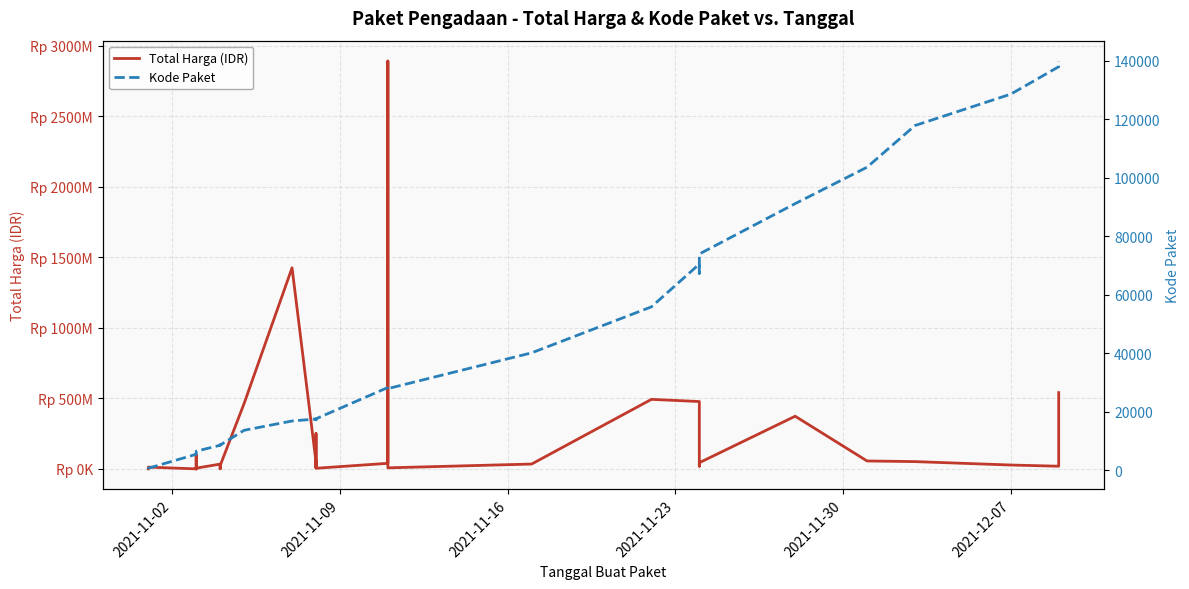

Does the chart have visible grid lines?

Yes